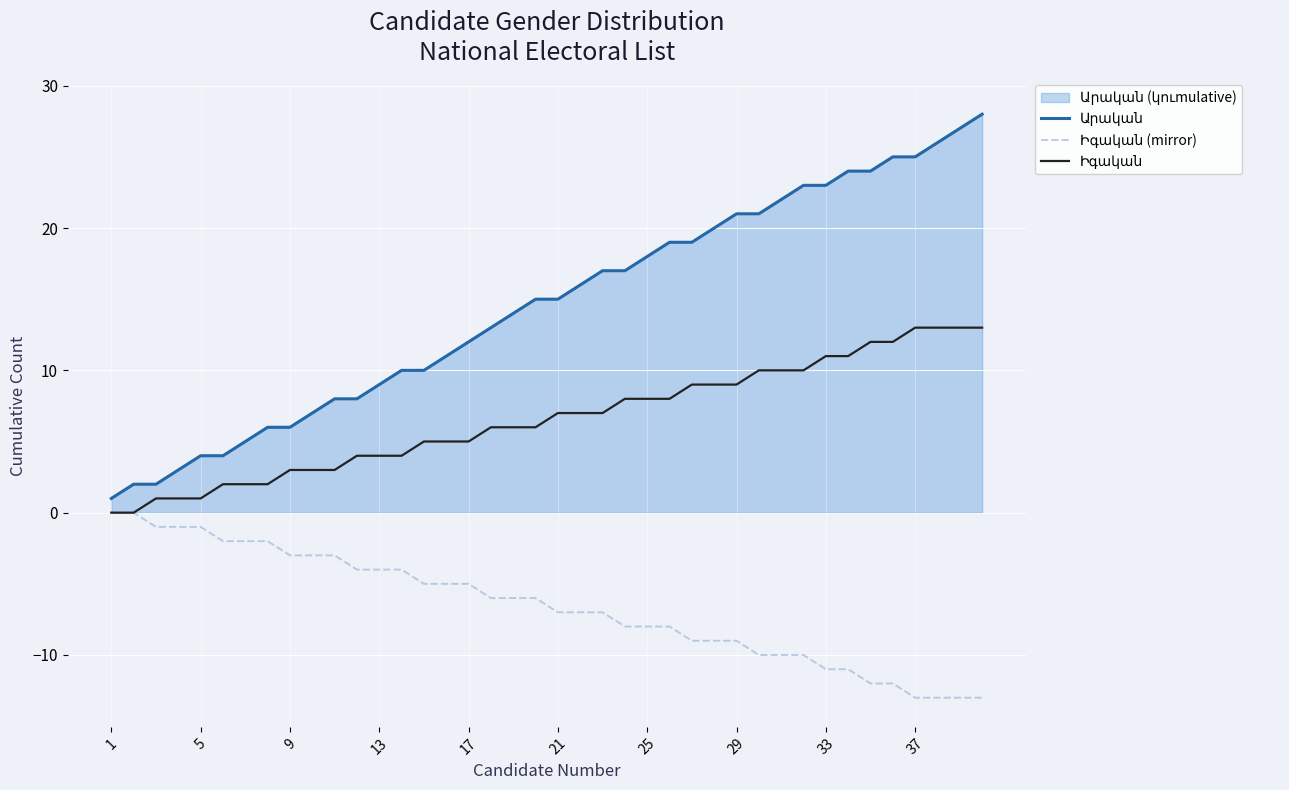

What is the maximum value for Արական?

28